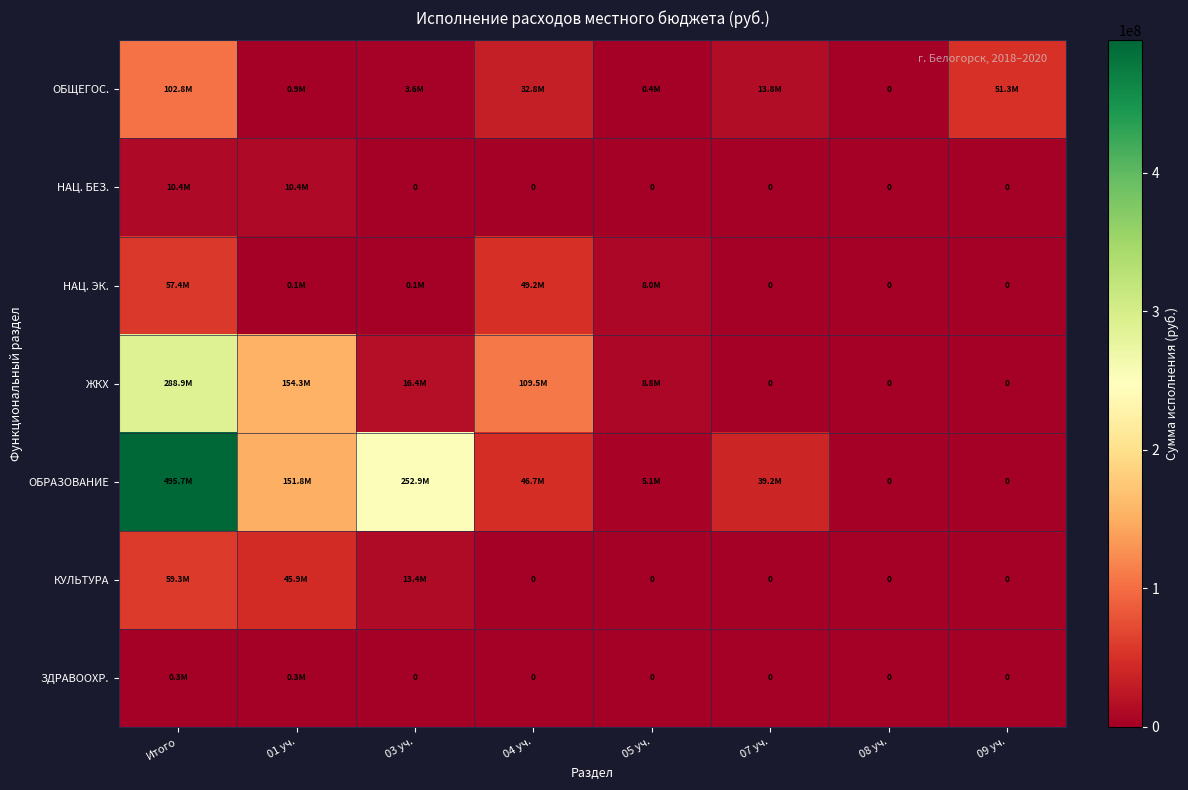

Which category has the lowest value in the ЗДРАВООХР. series?

03 уч.